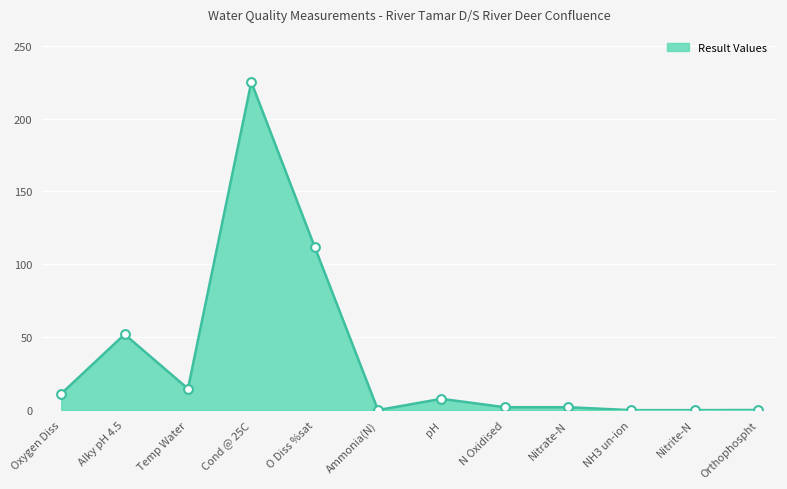

Between O Diss %sat and Nitrite-N, which is larger?

O Diss %sat